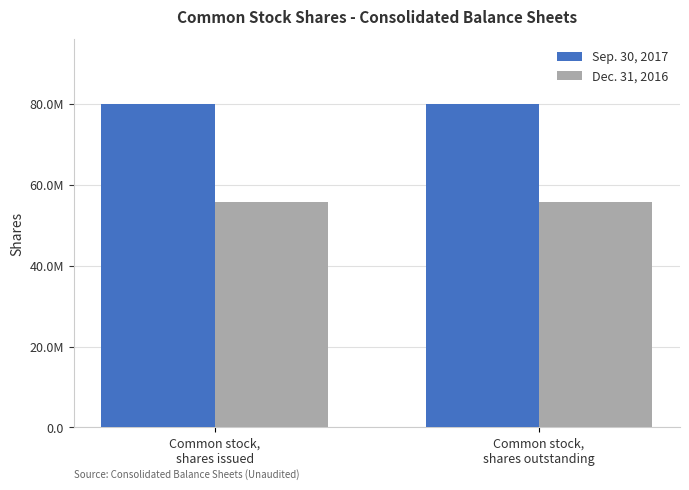

Read the Dec. 31, 2016 value at Common stock,
shares issued.

55801742